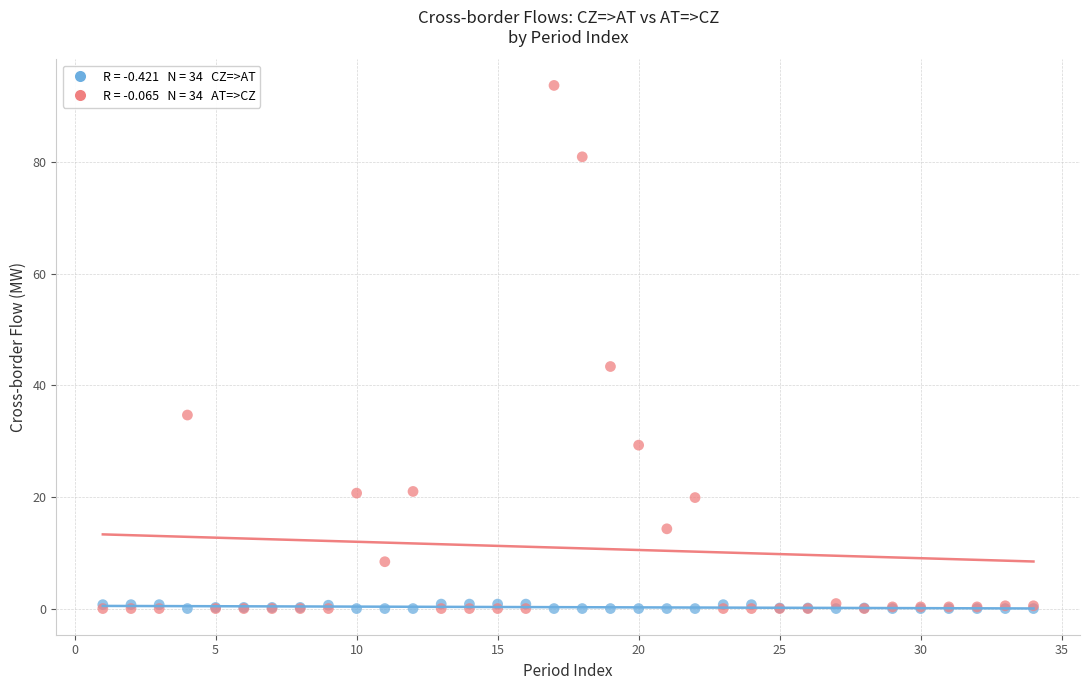

Across all series, what Y value is closest to 46?

43.4